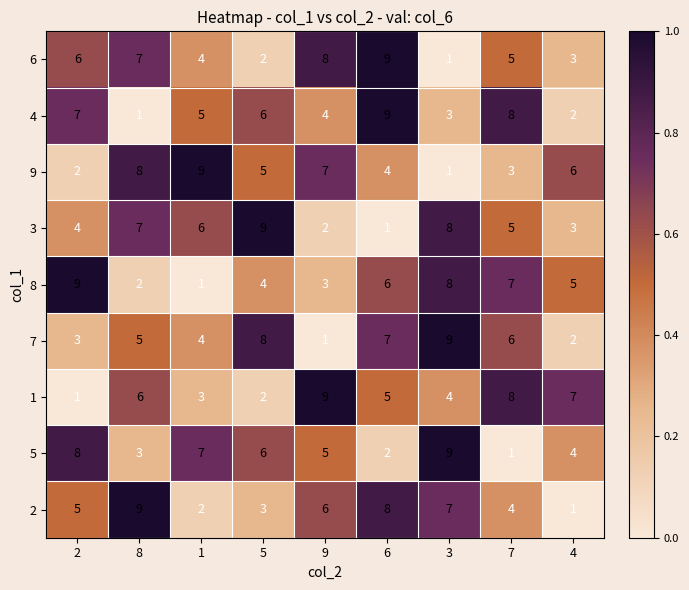

Is it true that 1 equals 1 at 2?

True